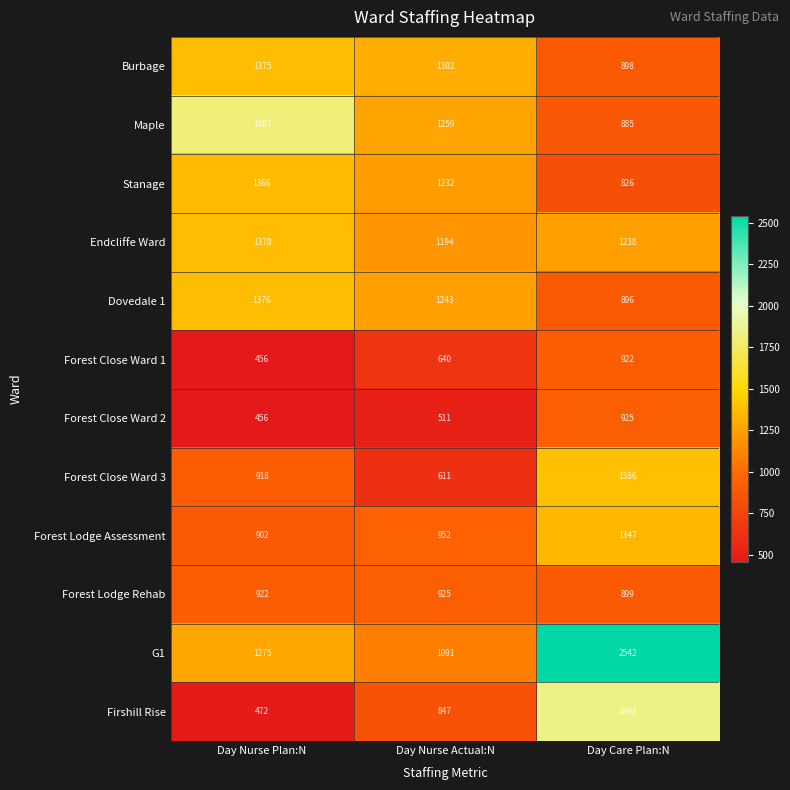

At how many categories does at least one series exceed 1894?

1